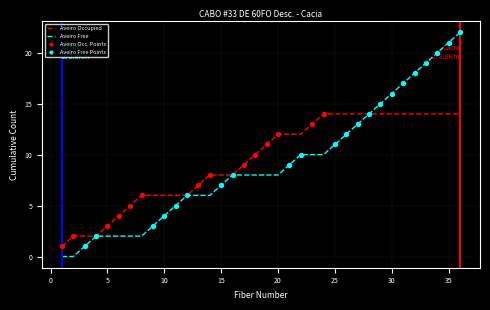

Which series has the largest range (max minus min)?

Aveiro Free